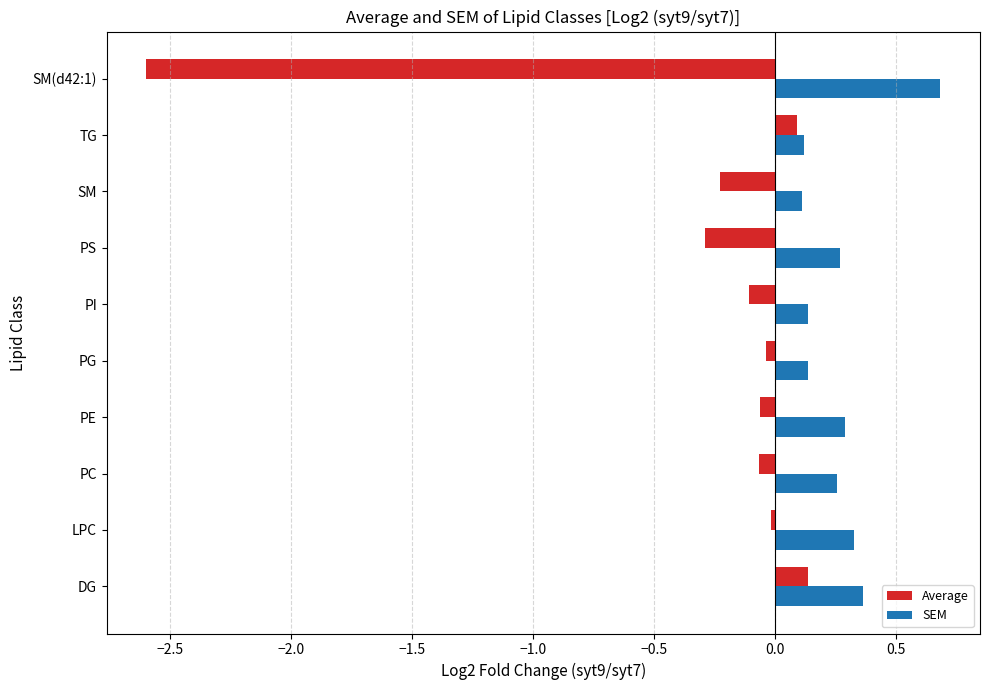

At which category does the chart reach its peak across all series?

SM(d42:1)